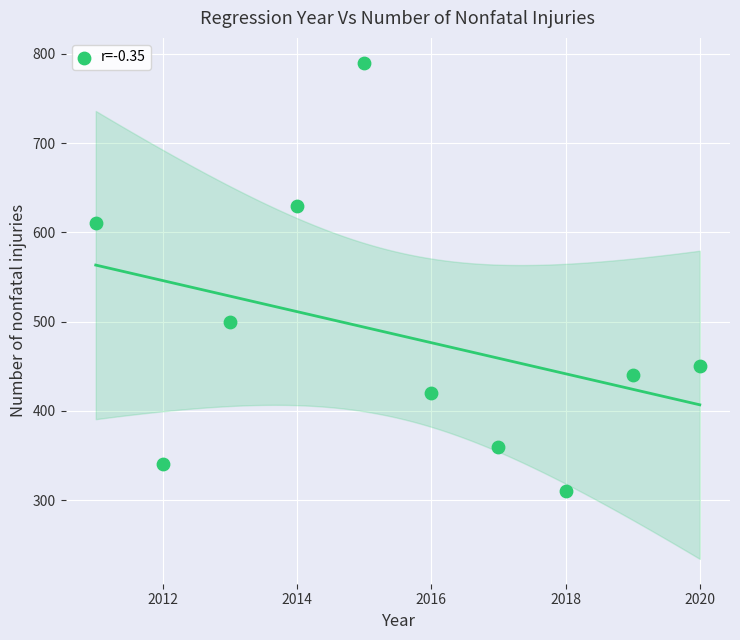

What is the range of Y values (max minus min)?

480